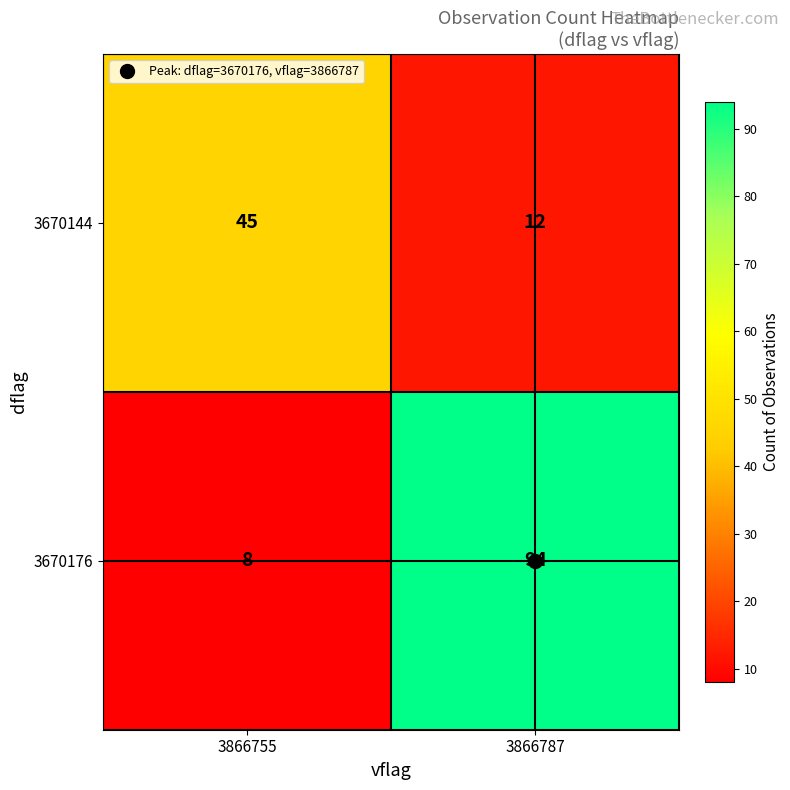

Which series changed the most between 3866755 and 3866787?

3670176